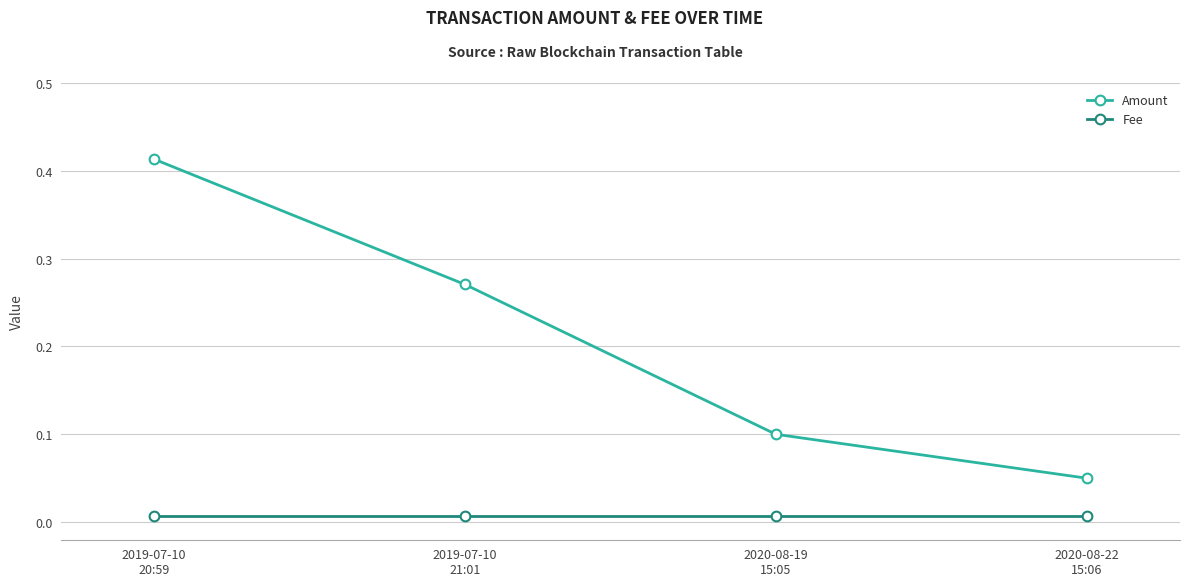

True or false: Amount and Fee intersect in this chart.

False